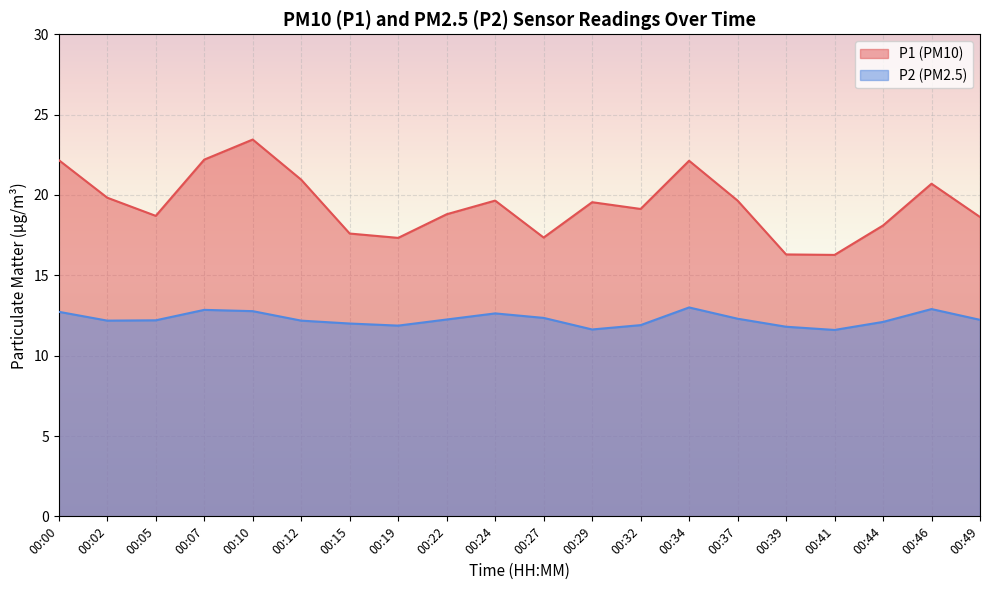

How many interior local peaks does the P2 series have?

4